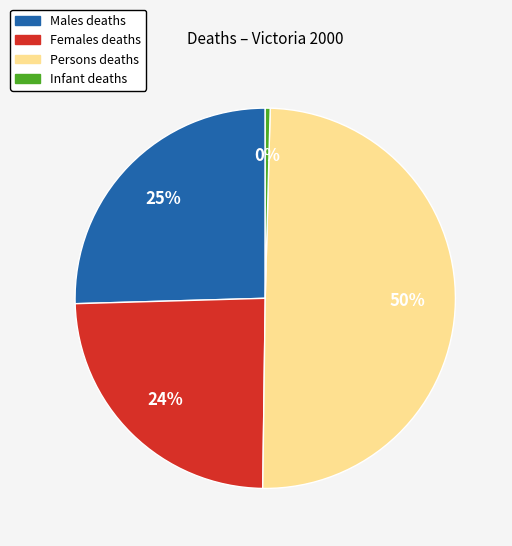

Is the sum of Infant deaths and Males deaths greater than half?

No